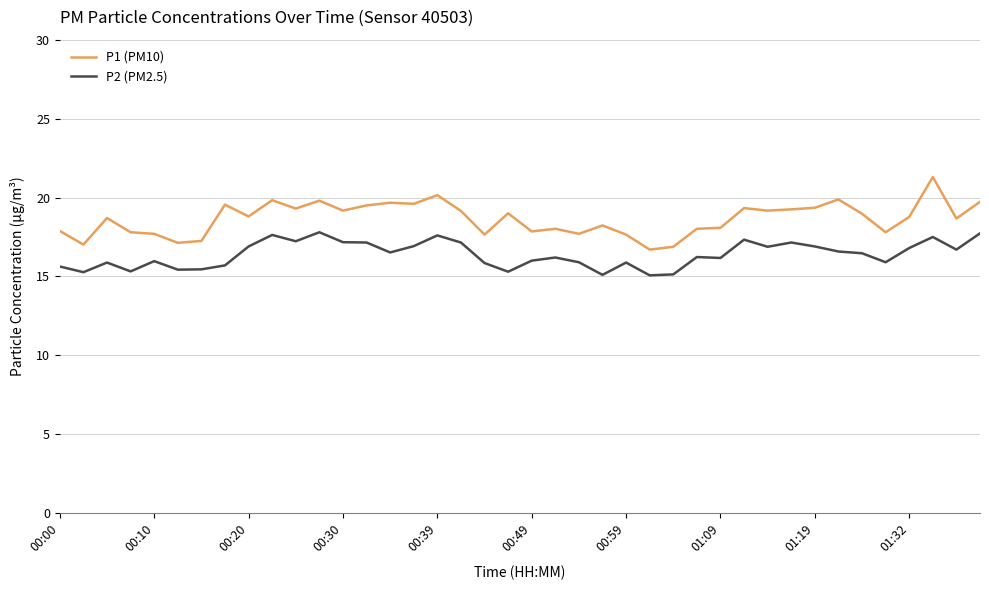

What is the difference between the maximum and minimum values in the P2 (PM2.5) series?

2.7